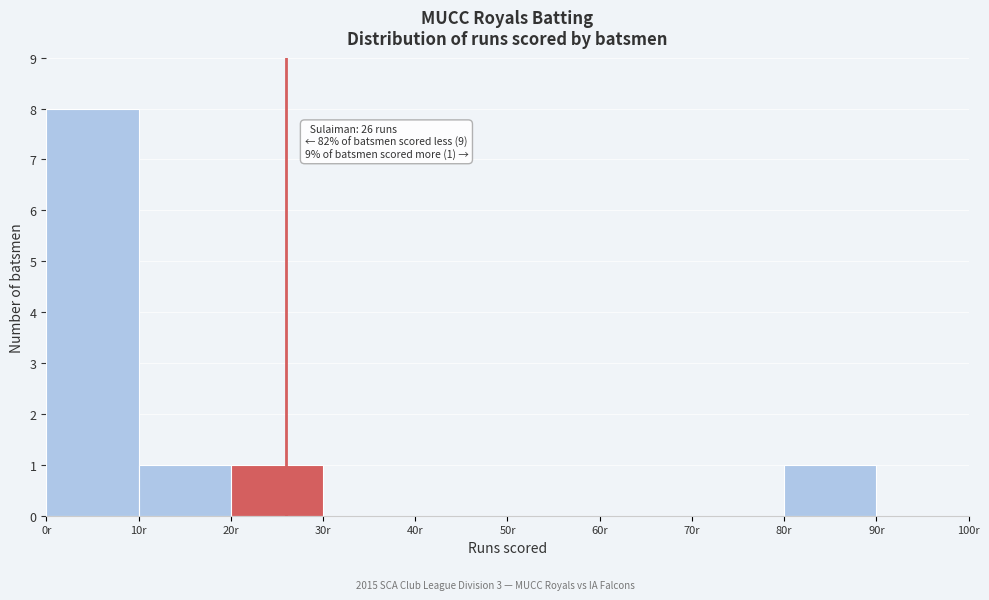

Which range on the x-axis has the tallest bar?

0 to 10